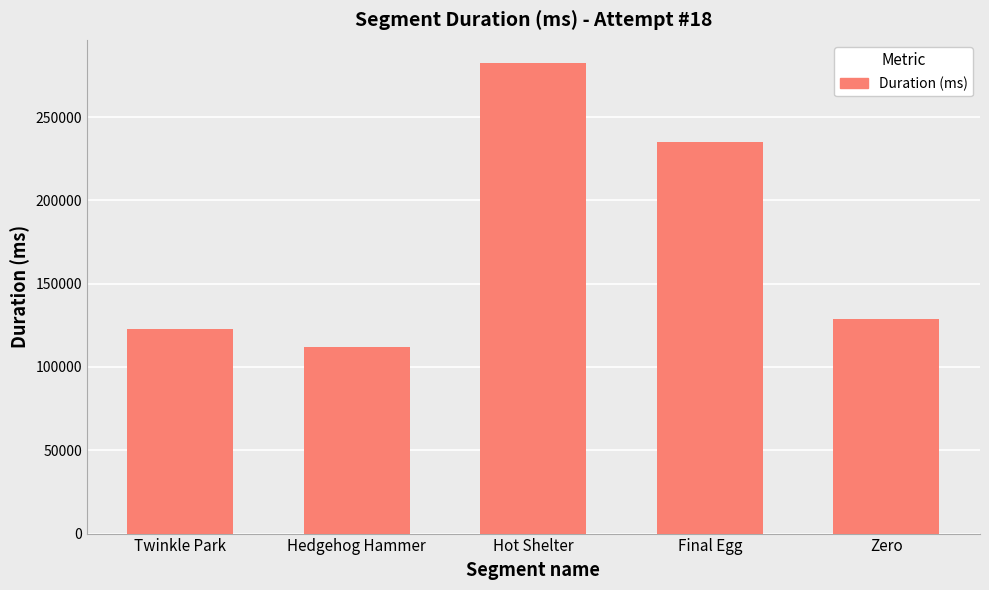

Reading right to left, extract all data points from this chart.

128738	235075	282213	112146	122701